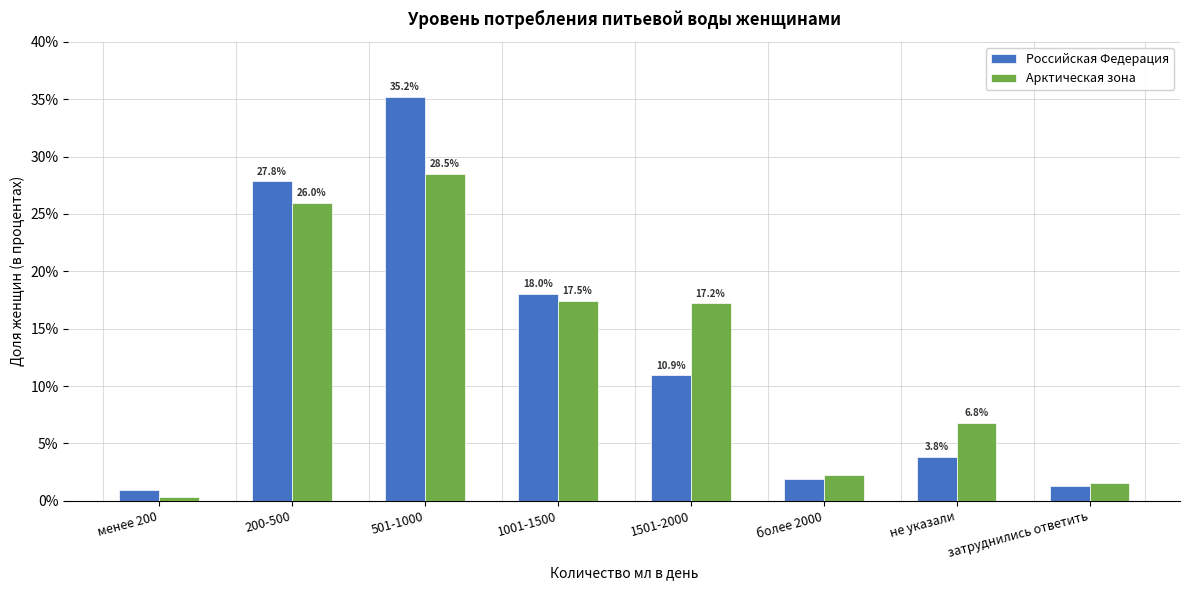

What is the total value across all series at 200-500?

53.8